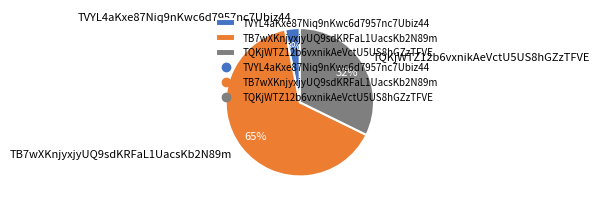

How many slices are in this pie chart?

3